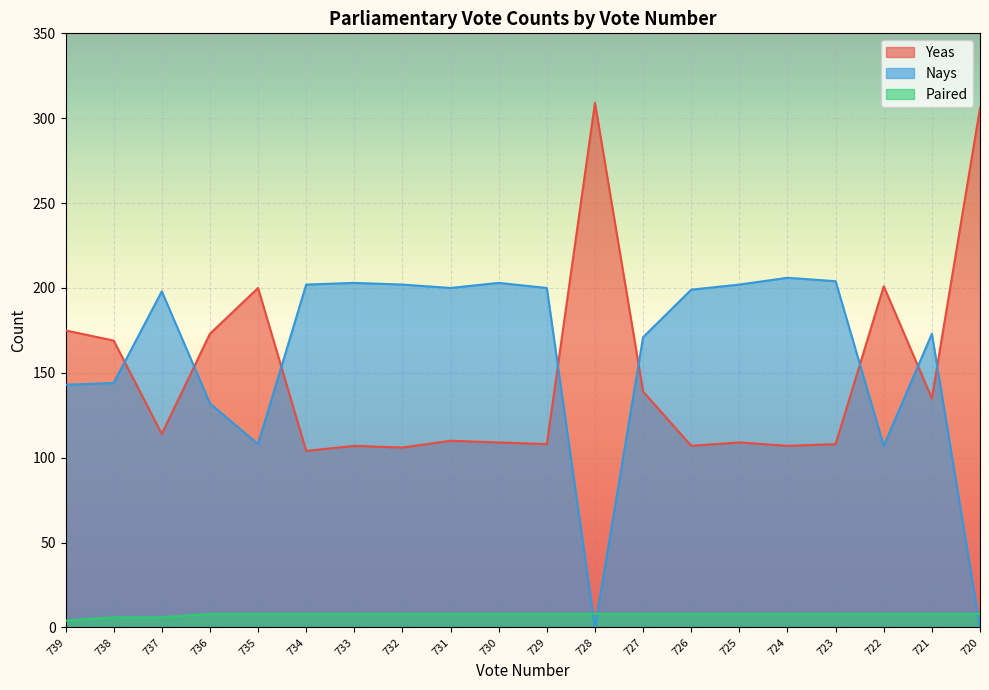

Reading left to right, list all the values displayed in this chart.

Yeas: 175	169	114	173	200	104	107	106	110	109	108	309	139	107	109	107	108	201	135	306
Nays: 143	144	198	132	108	202	203	202	200	203	200	0	171	199	202	206	204	107	173	0
Paired: 4	6	6	8	8	8	8	8	8	8	8	8	8	8	8	8	8	8	8	8